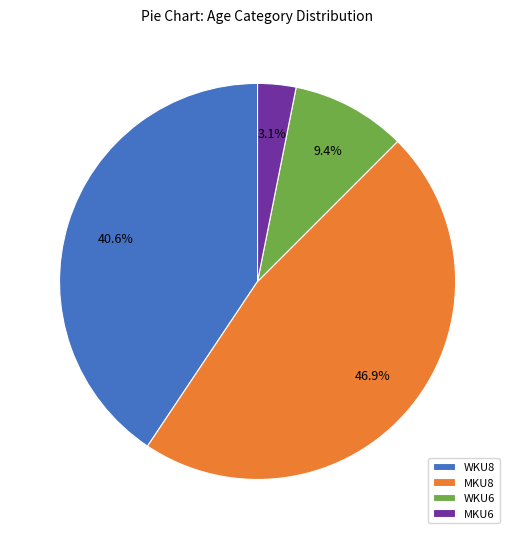

What is the smallest slice in the pie chart?

MKU6